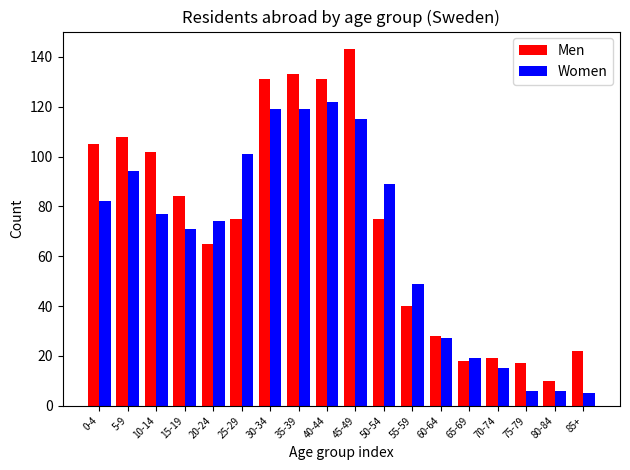

List the series in order of their overall mean, highest first.

Men, Women